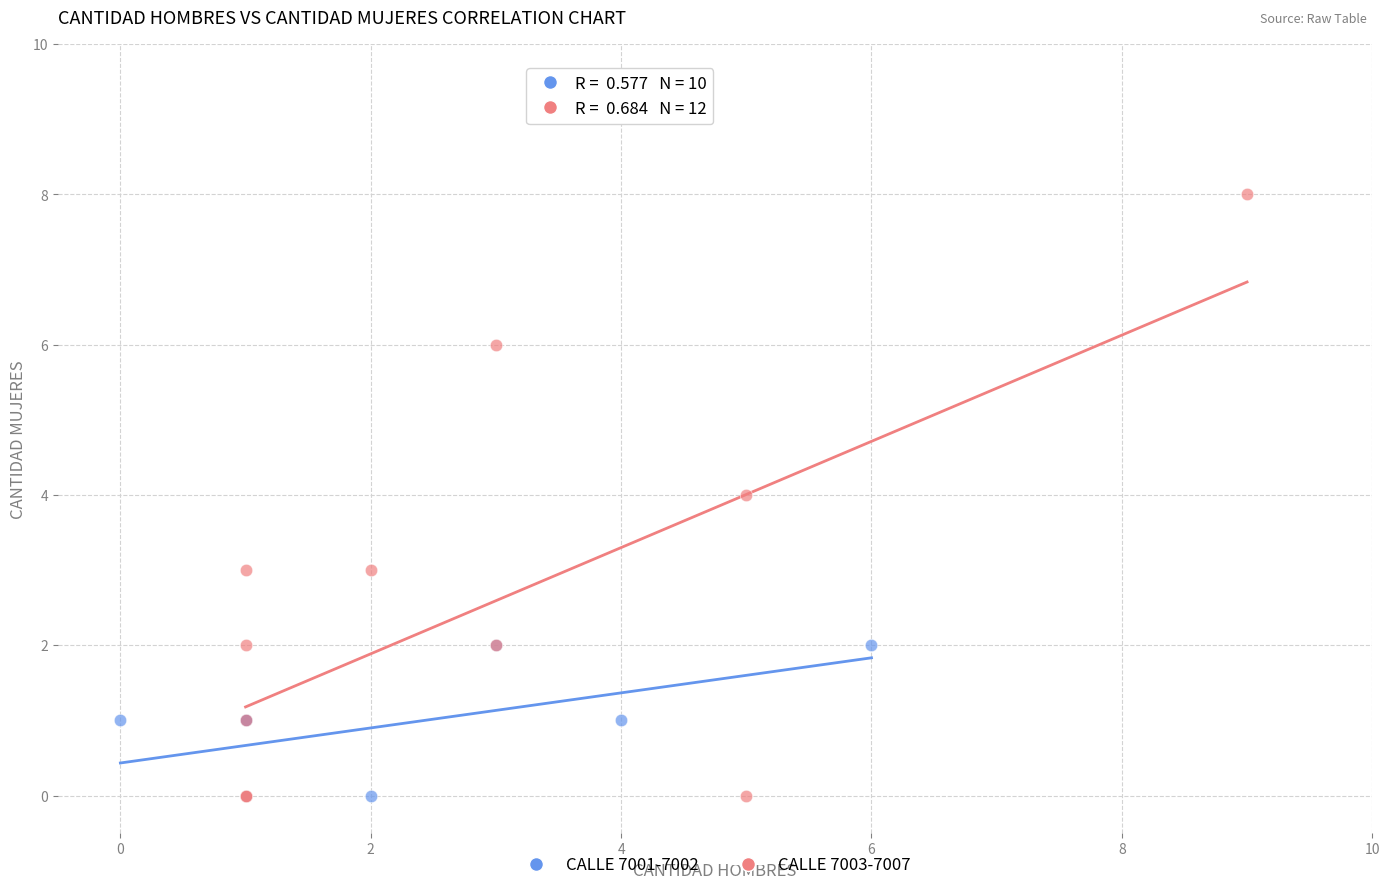

What are all the series names shown in the legend?

CALLE 7001-7002, CALLE 7003-7007